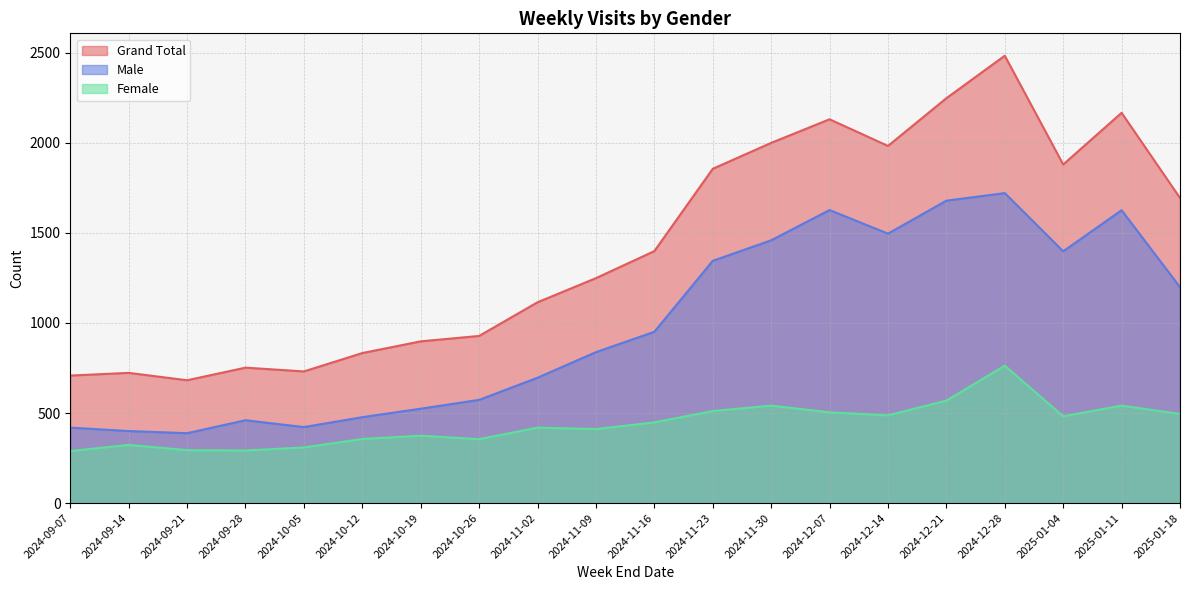

At 2024-09-14, list the series in order from largest to smallest.

Grand Total, Male, Female